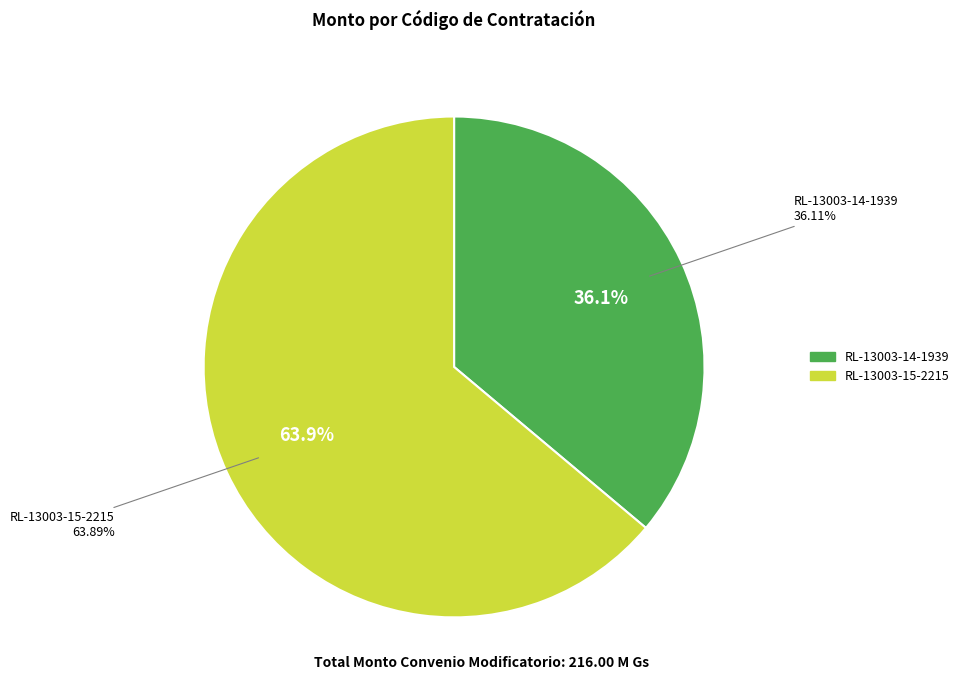

Do RL-13003-15-2215 and RL-13003-14-1939 together represent more than half of the pie?

Yes